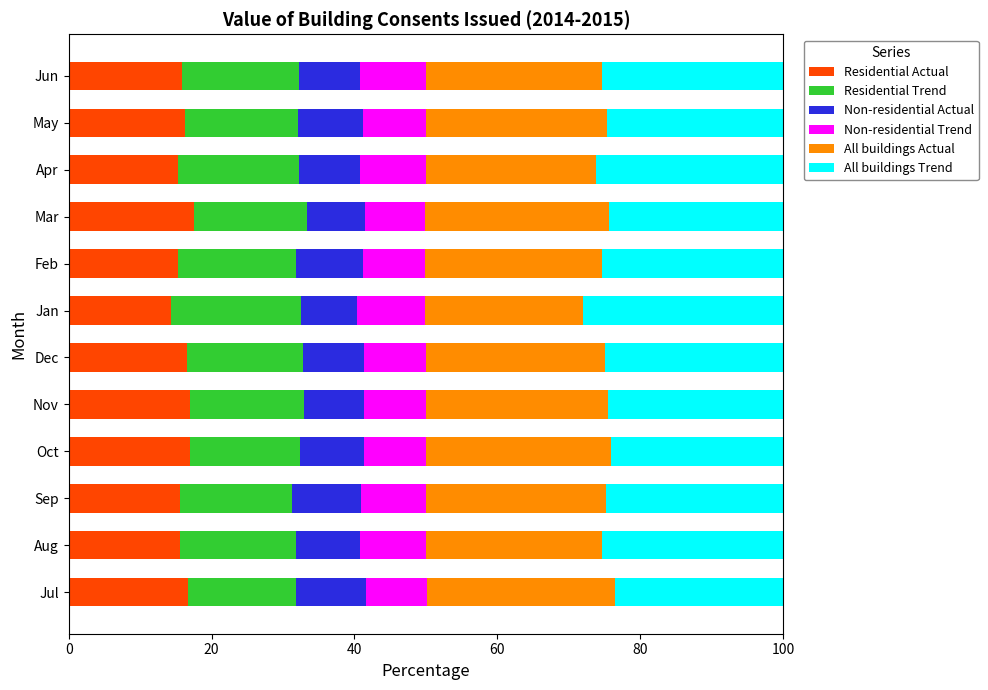

The value of Residential Actual at Jan is 25.7. True or false?

False